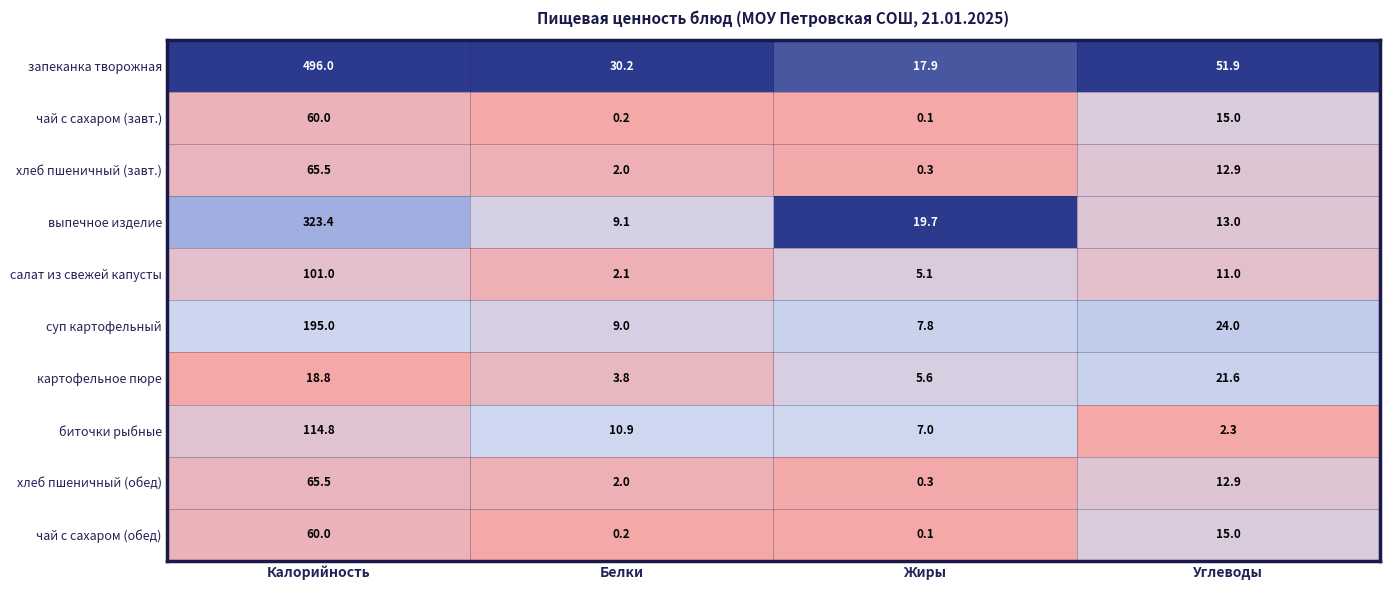

True or false: салат из свежей капусты has a value of 3.9 at Углеводы.

False